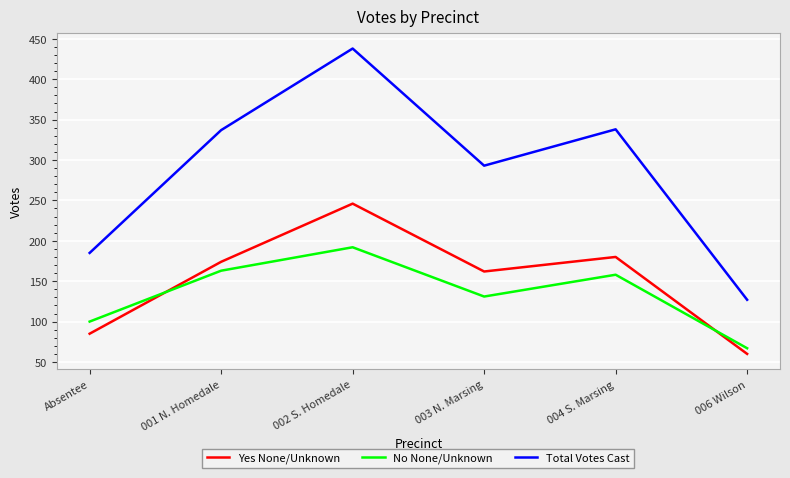

At 004 S. Marsing, list the series in order from largest to smallest.

Total Votes Cast, Yes None/Unknown, No None/Unknown